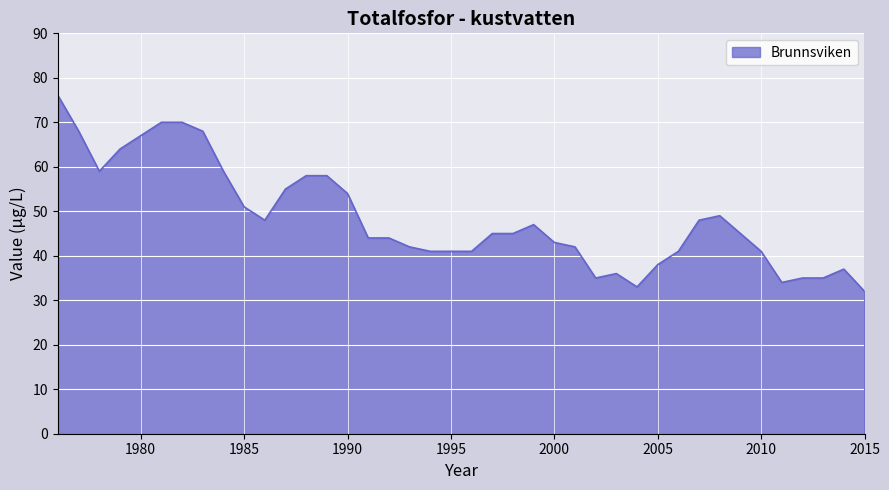

Reading left to right, transcribe all the data shown in this chart.

76	68	59	64	67	70	70	68	59	51	48	55	58	58	54	44	44	42	41	41	41	45	45	47	43	42	35	36	33	38	41	48	49	45	41	34	35	35	37	32